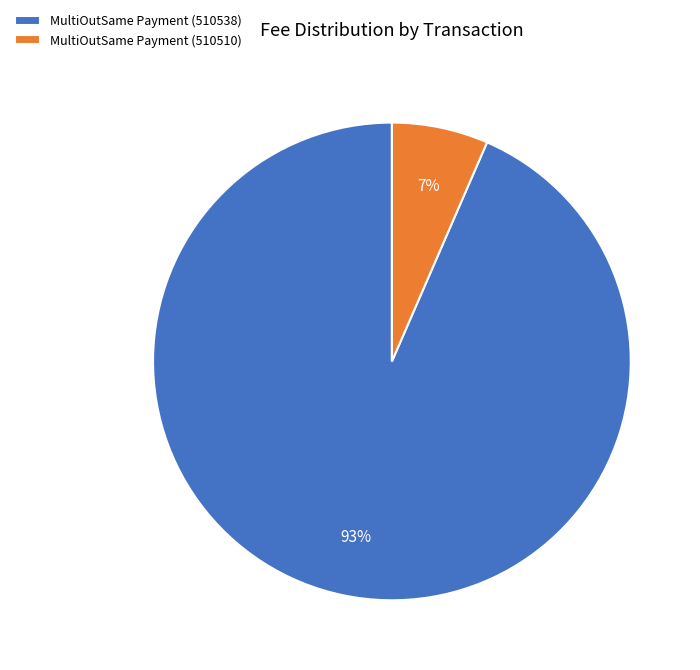

True or false: MultiOutSame Payment (510510) accounts for 1% of the total.

False